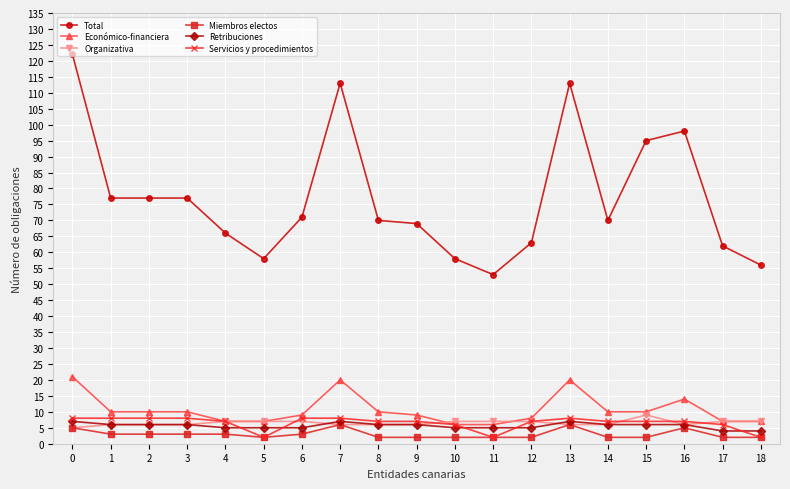

The Económico-financiera series shows 21 at 0. True or false?

True